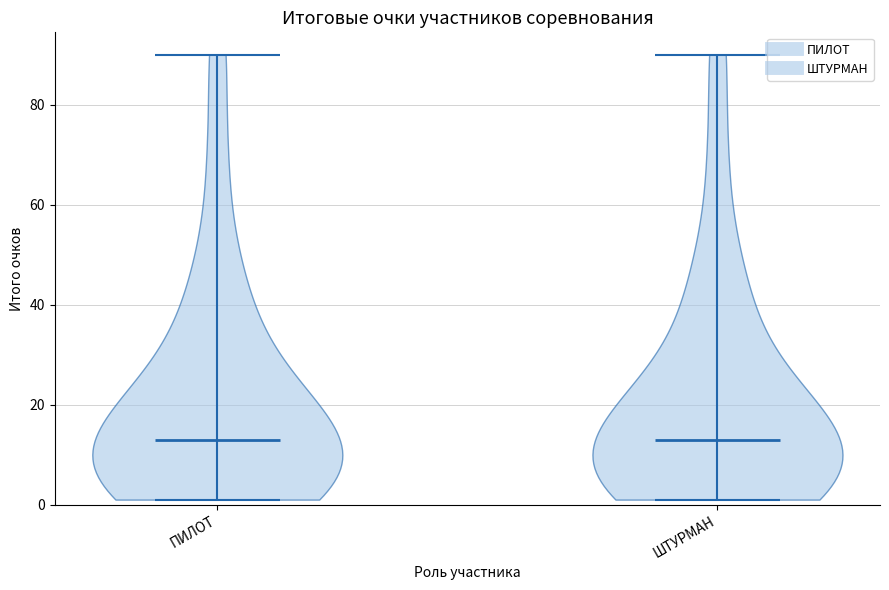

Reading left to right, read every violin against the y-axis: where its median line is, and the lowest and highest points it reaches. The values are not printed on the chart, so give them approximately, as read against the axis.

ПИЛОТ: median line 12, lowest point 2, highest point 90
ШТУРМАН: median line 12, lowest point 2, highest point 90